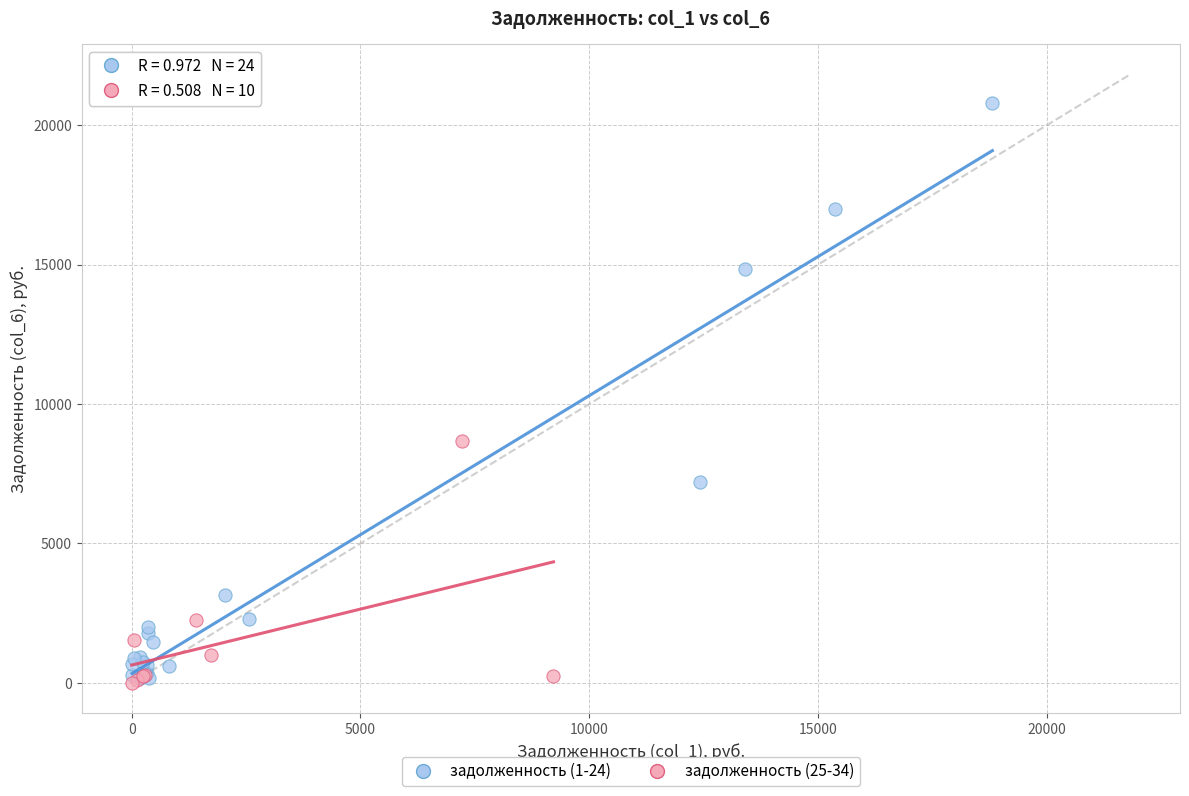

Which series reaches the maximum Y coordinate?

задолженность (1-24)